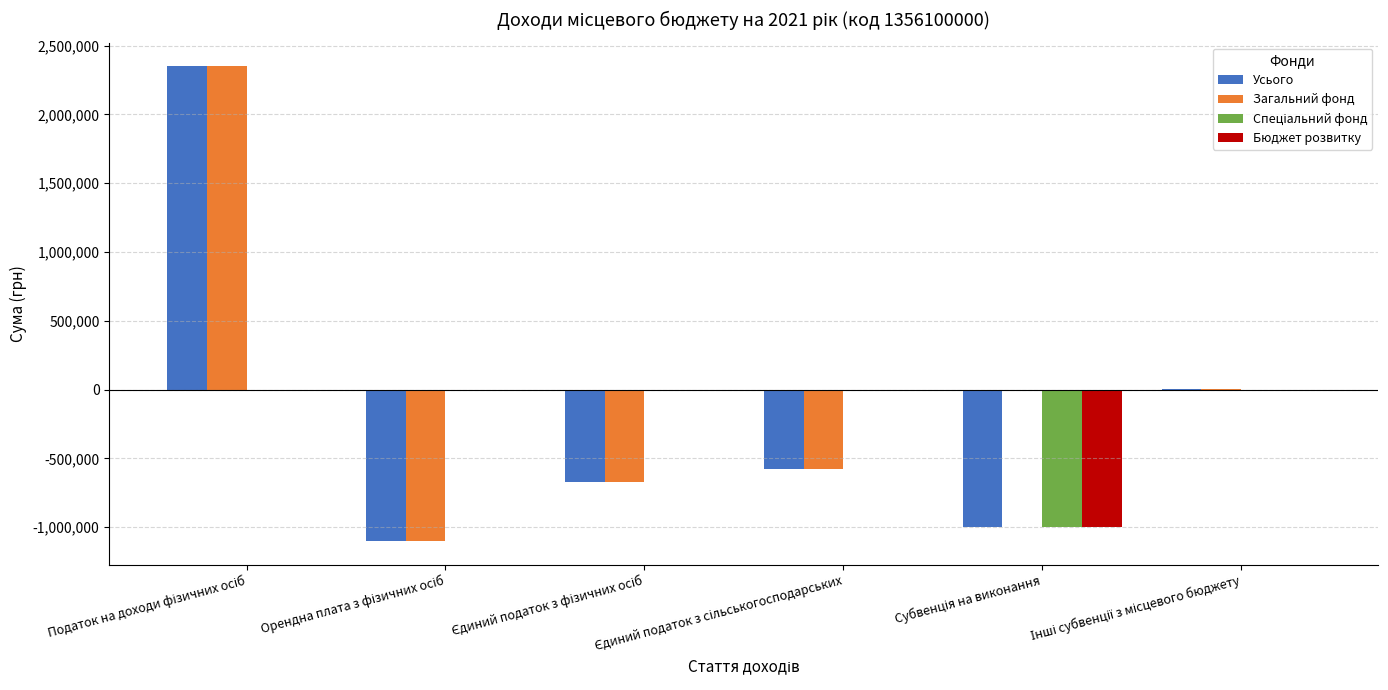

How many groups of bars are there?

6